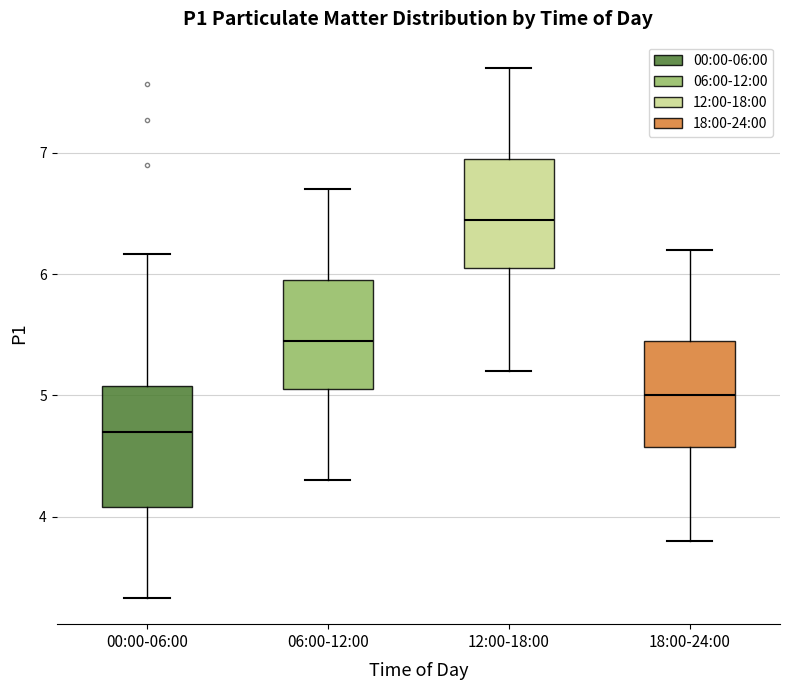

Reading left to right, read every box against the y-axis: the position of its median line, the range the box covers, and the ends of its whiskers. The values are not printed on the chart, so give them approximately, as read against the axis.

00:00-06:00: median 4.7, box 4.1 to 5.1, whiskers 3.3 to 6.2
06:00-12:00: median 5.5, box 5.1 to 6.0, whiskers 4.3 to 6.7
12:00-18:00: median 6.5, box 6.1 to 7.0, whiskers 5.2 to 7.7
18:00-24:00: median 5.0, box 4.6 to 5.5, whiskers 3.8 to 6.2